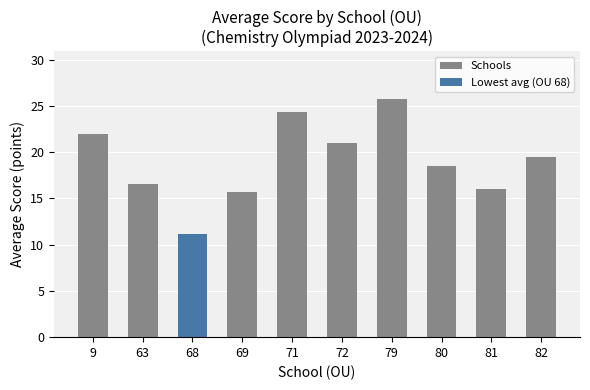

How many data points does each series have?

10